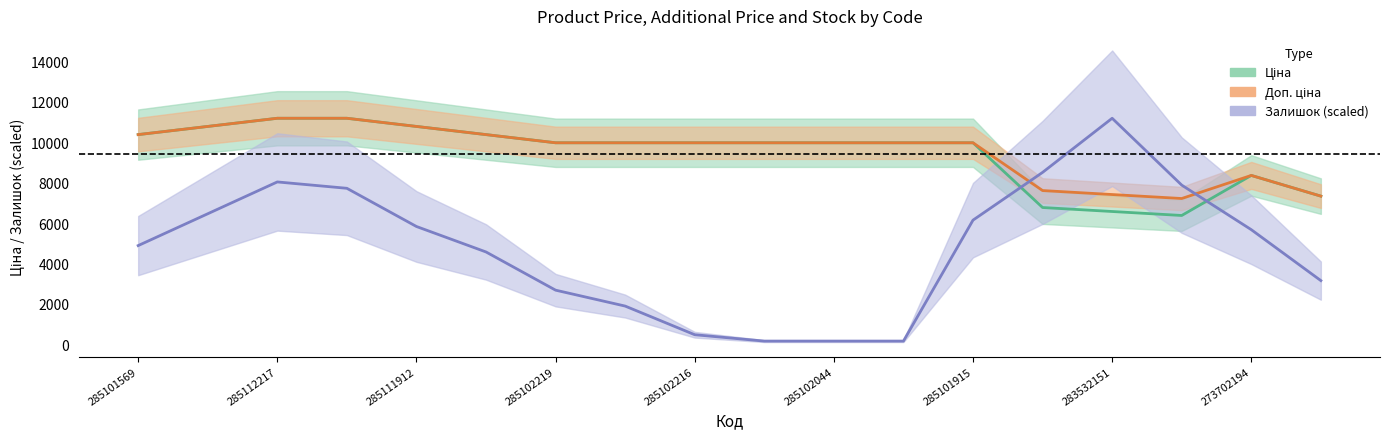

Does the chart display data point markers on the line(s)?

No